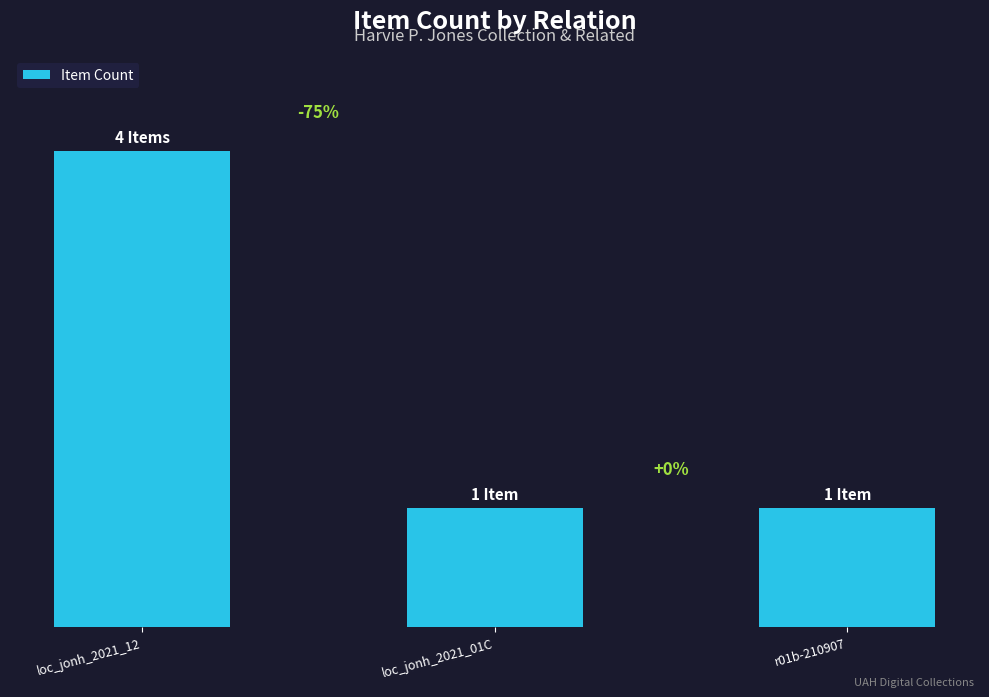

Does the chart contain any negative values?

No